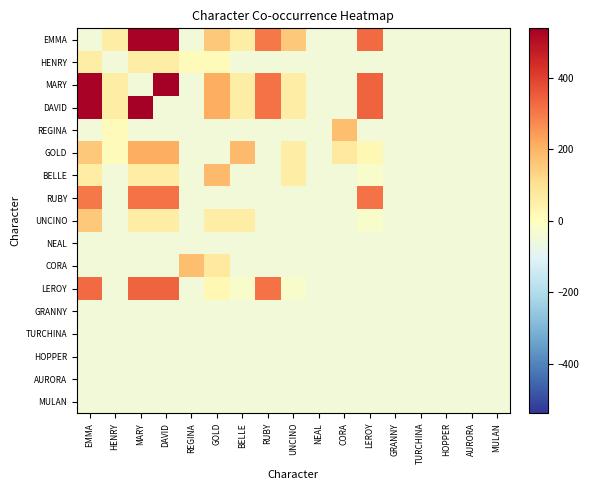

Which series changed the most between BELLE and UNCINO?

GOLD